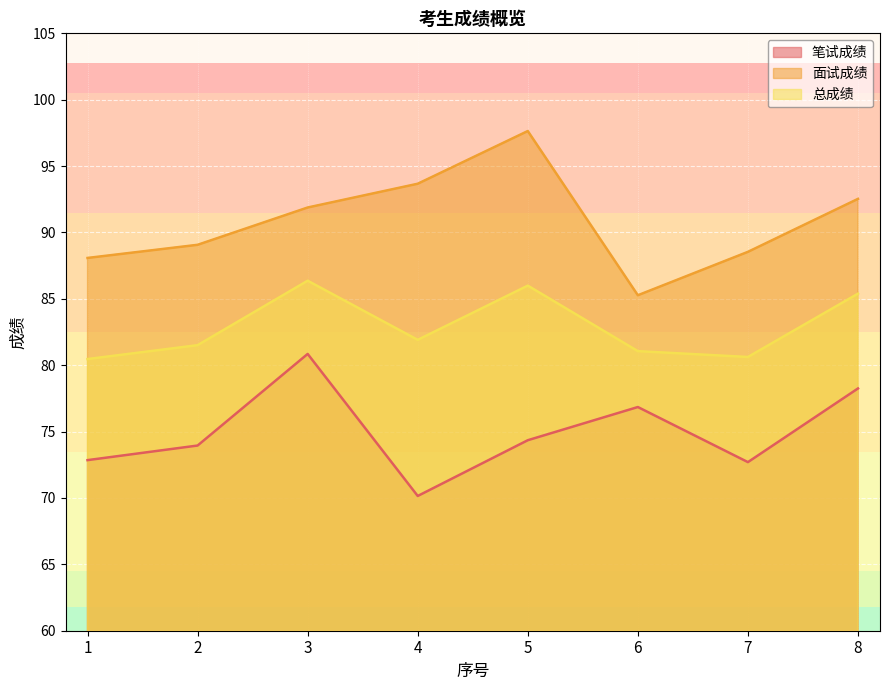

At which label does 总成绩 first exceed 81?

2